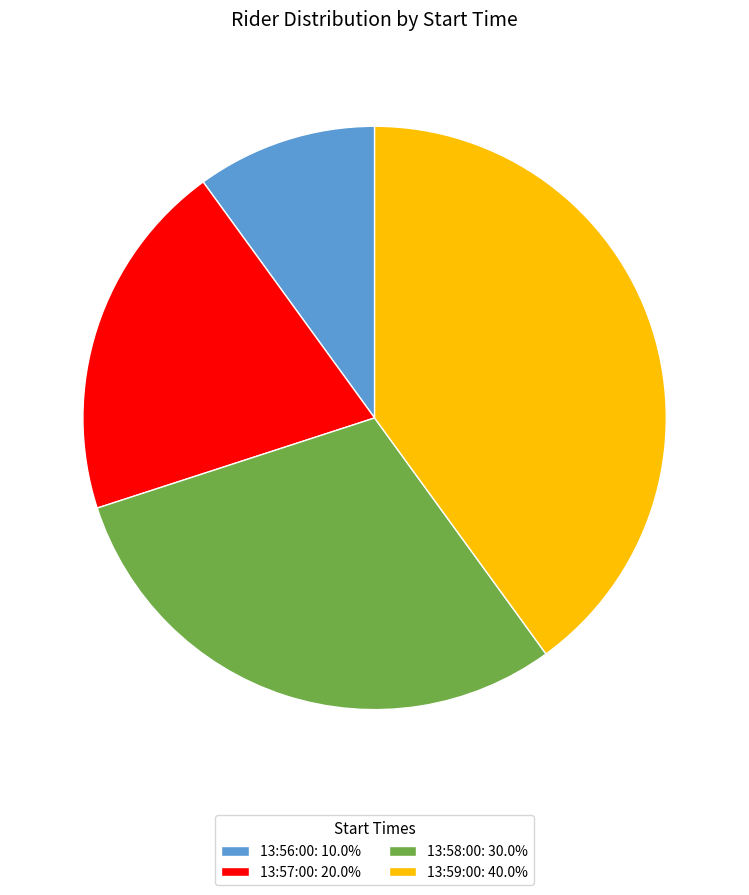

Which category has the smallest portion of the pie?

13:56:00